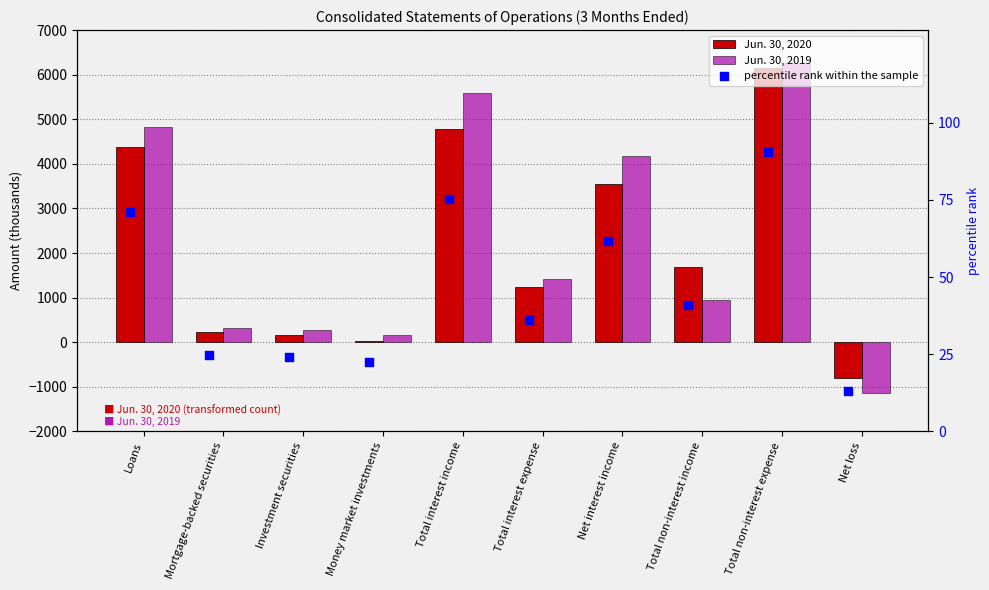

What are all the series names shown in the legend?

Jun. 30, 2020, Jun. 30, 2019, percentile rank within the sample